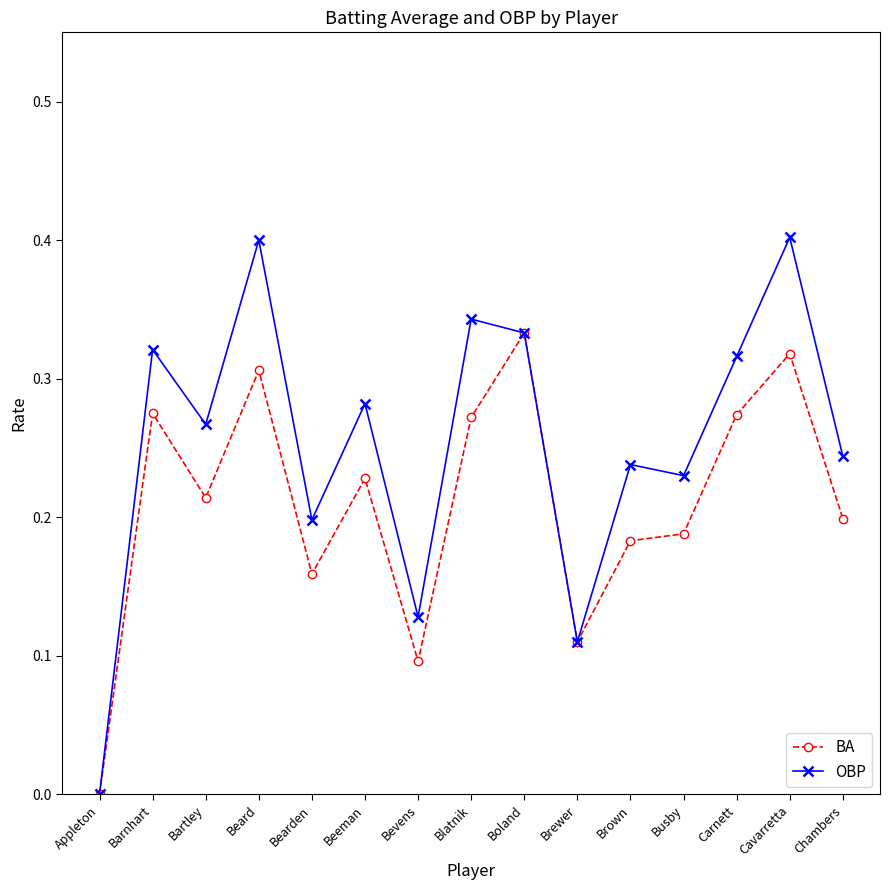

Which series has the largest total across all categories?

OBP